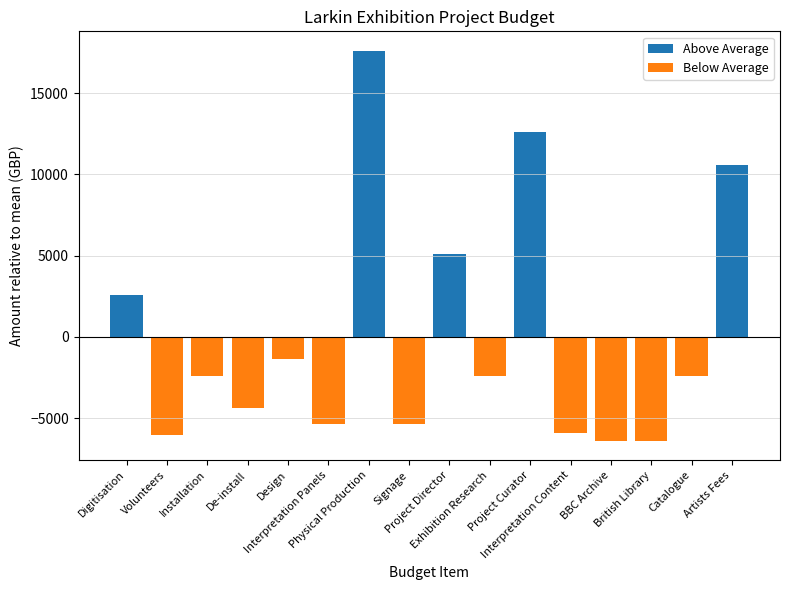

What is the label of the 9th bar from the right?

Signage